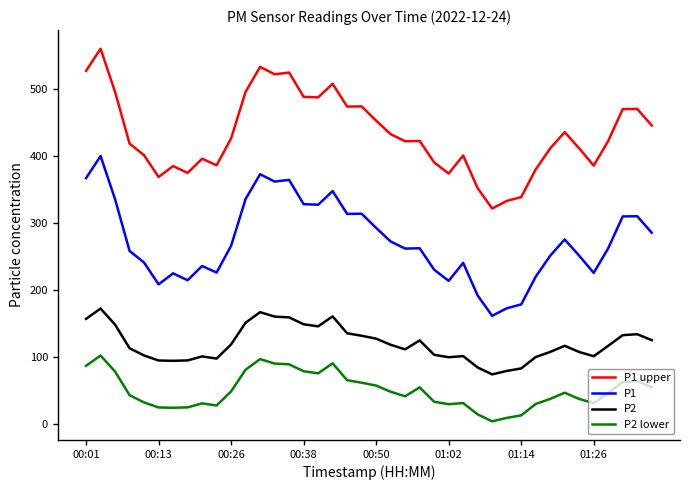

True or false: P1 upper and P2 lower cross at least once.

False